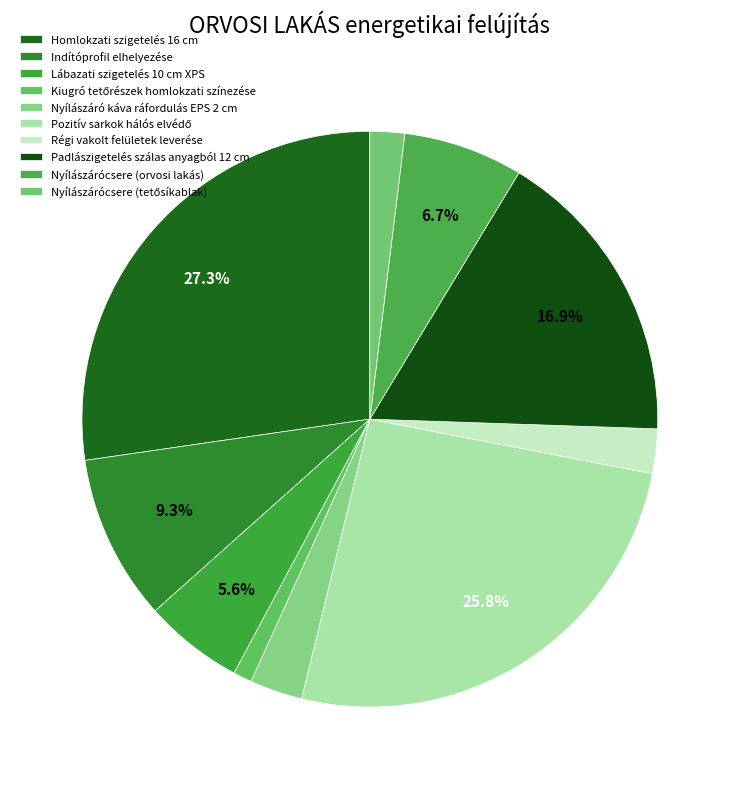

How many slices are in this pie chart?

10